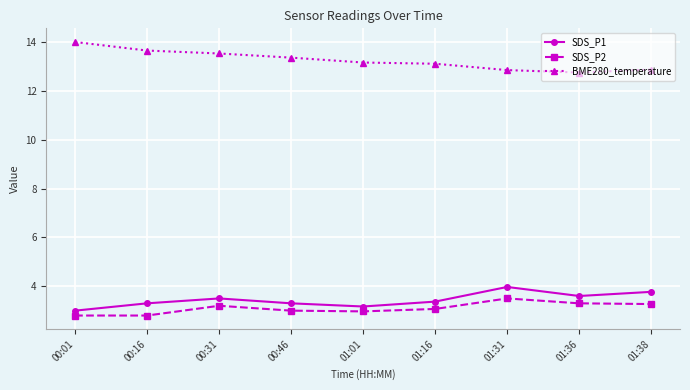

Which series has the largest total across all categories?

BME280_temperature